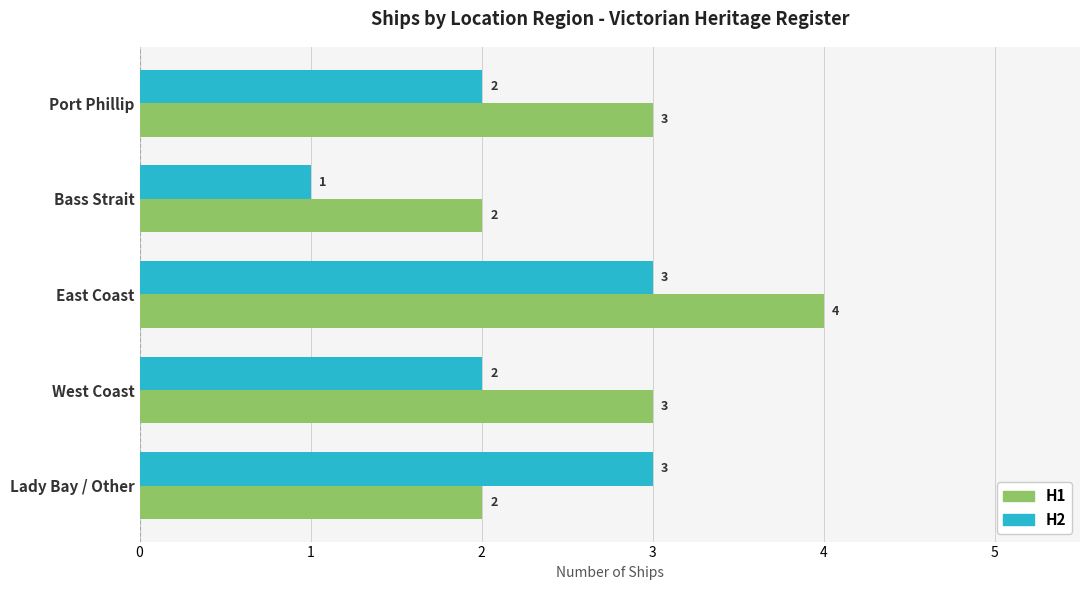

Which series has the largest total across all categories?

H1